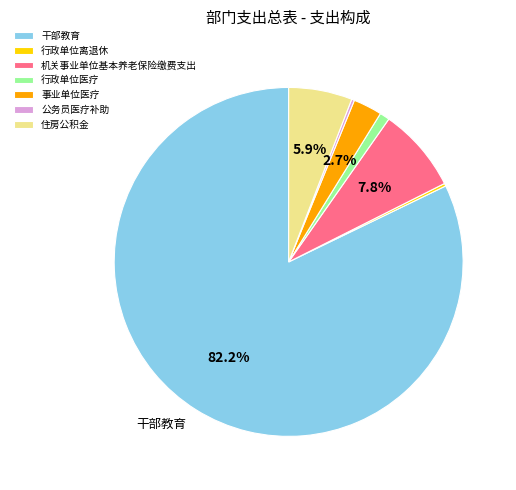

Which category accounts for the majority?

干部教育